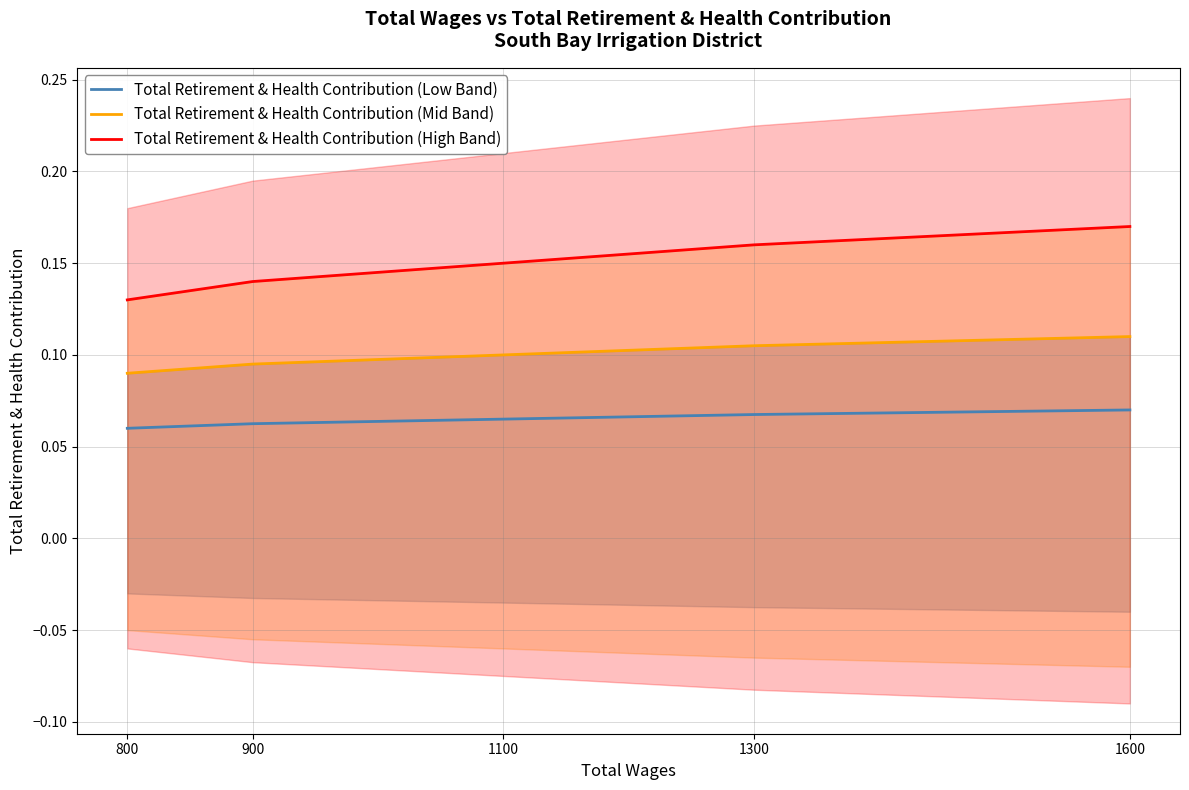

At which category is the sum across all series the highest?

1600